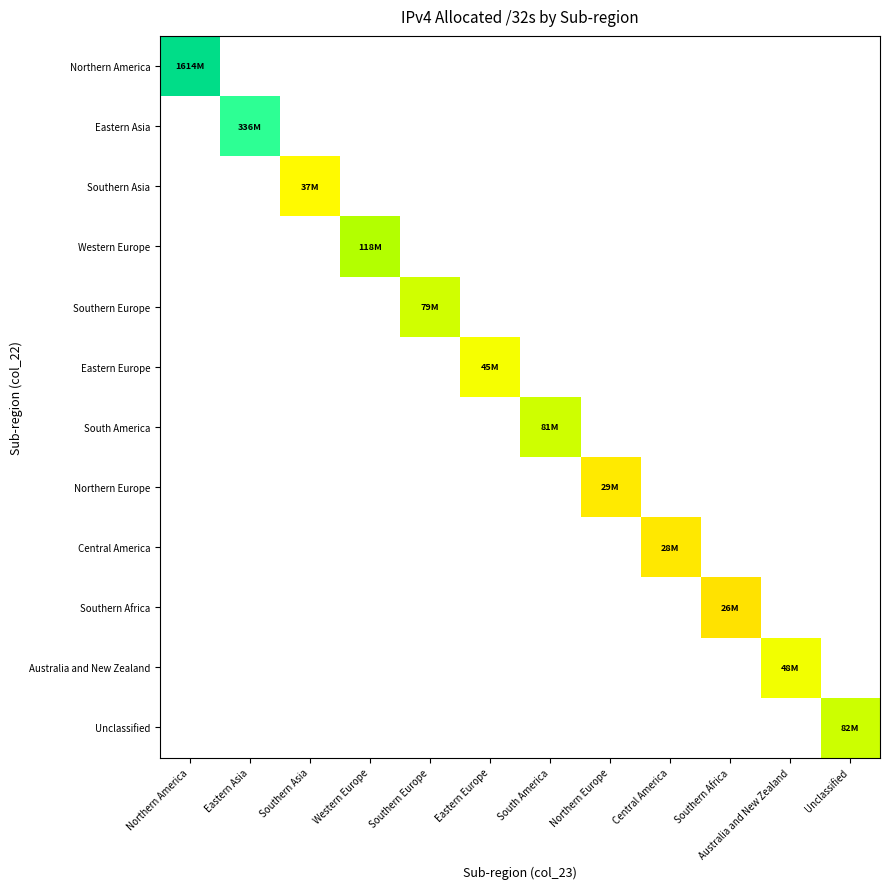

Rank the series by their maximum value, from highest to lowest.

Northern America, Eastern Asia, Western Europe, Unclassified, South America, Southern Europe, Australia and New Zealand, Eastern Europe, Southern Asia, Northern Europe, Central America, Southern Africa